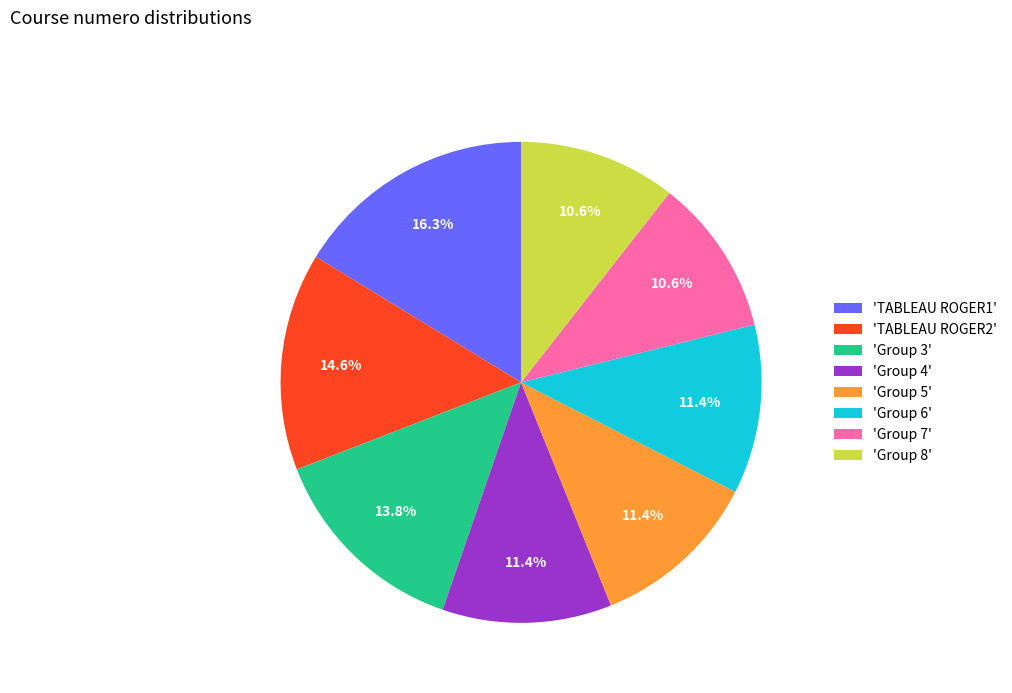

What is the ratio of the value at 'Group 7' to the value at 'Group 3'?

0.8